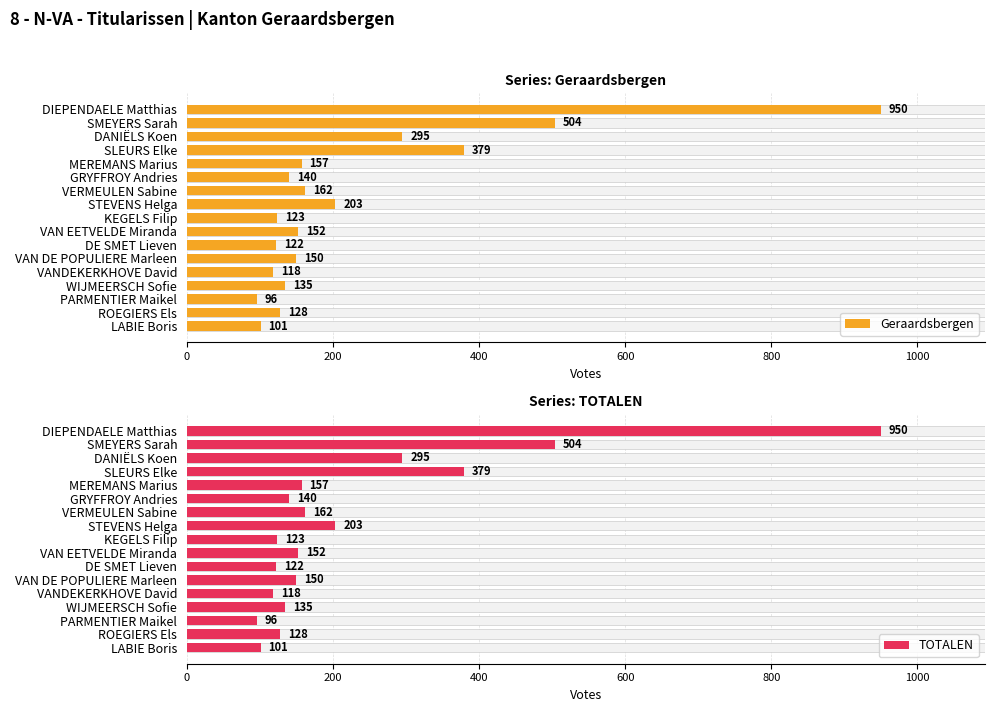

Is it true that Geraardsbergen equals 462 at DIEPENDAELE Matthias?

False